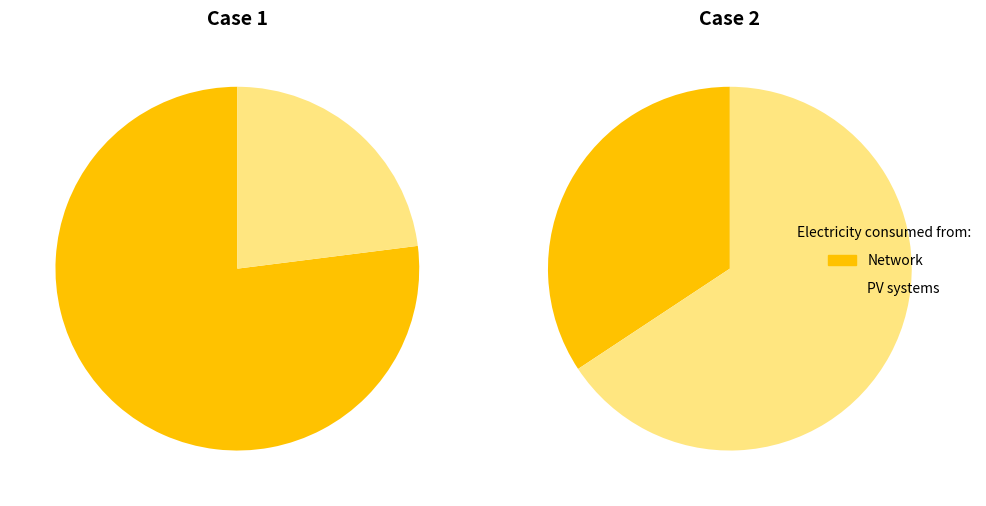

Count the number of slices in the pie.

2